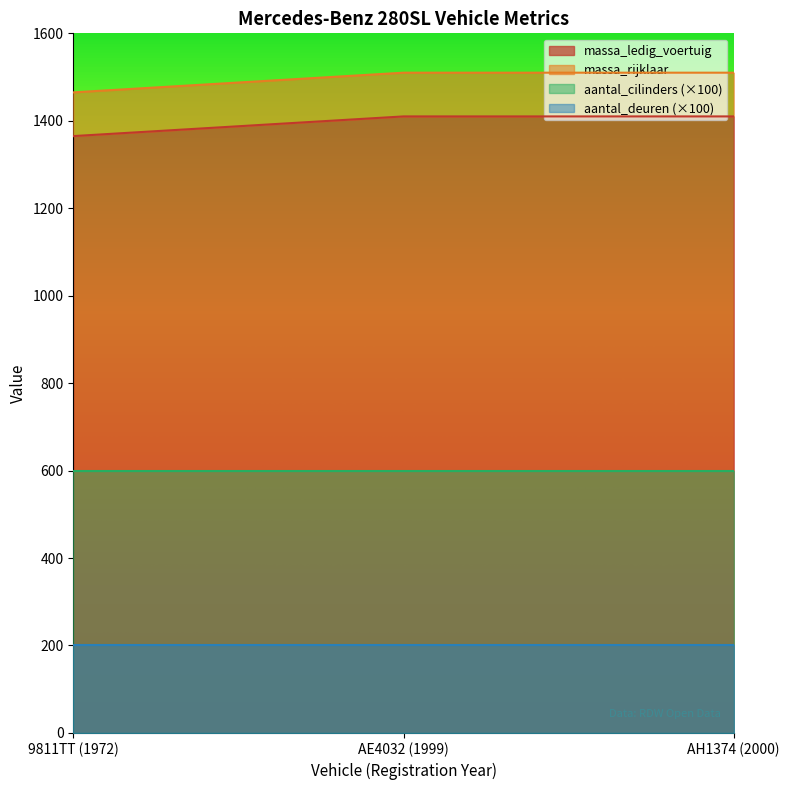

The value of massa_ledig_voertuig at 9811TT (1972) is 320. True or false?

False